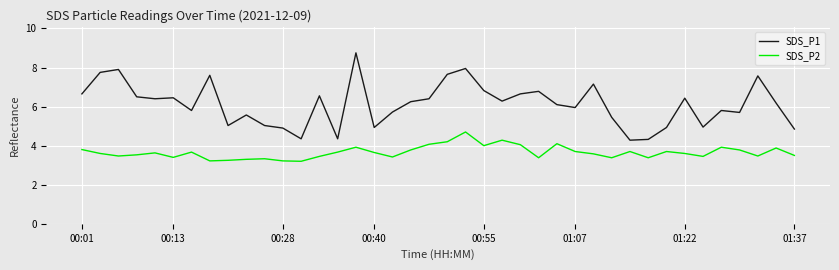

Which series has the largest range (max minus min)?

SDS_P1